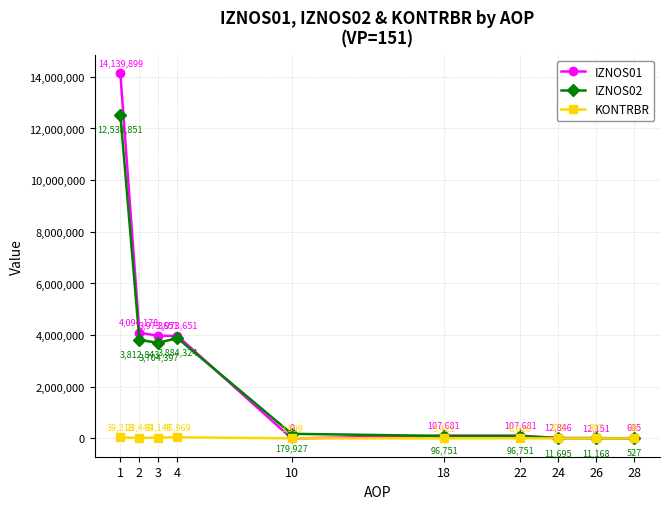

True or false: KONTRBR and IZNOS02 intersect in this chart.

False